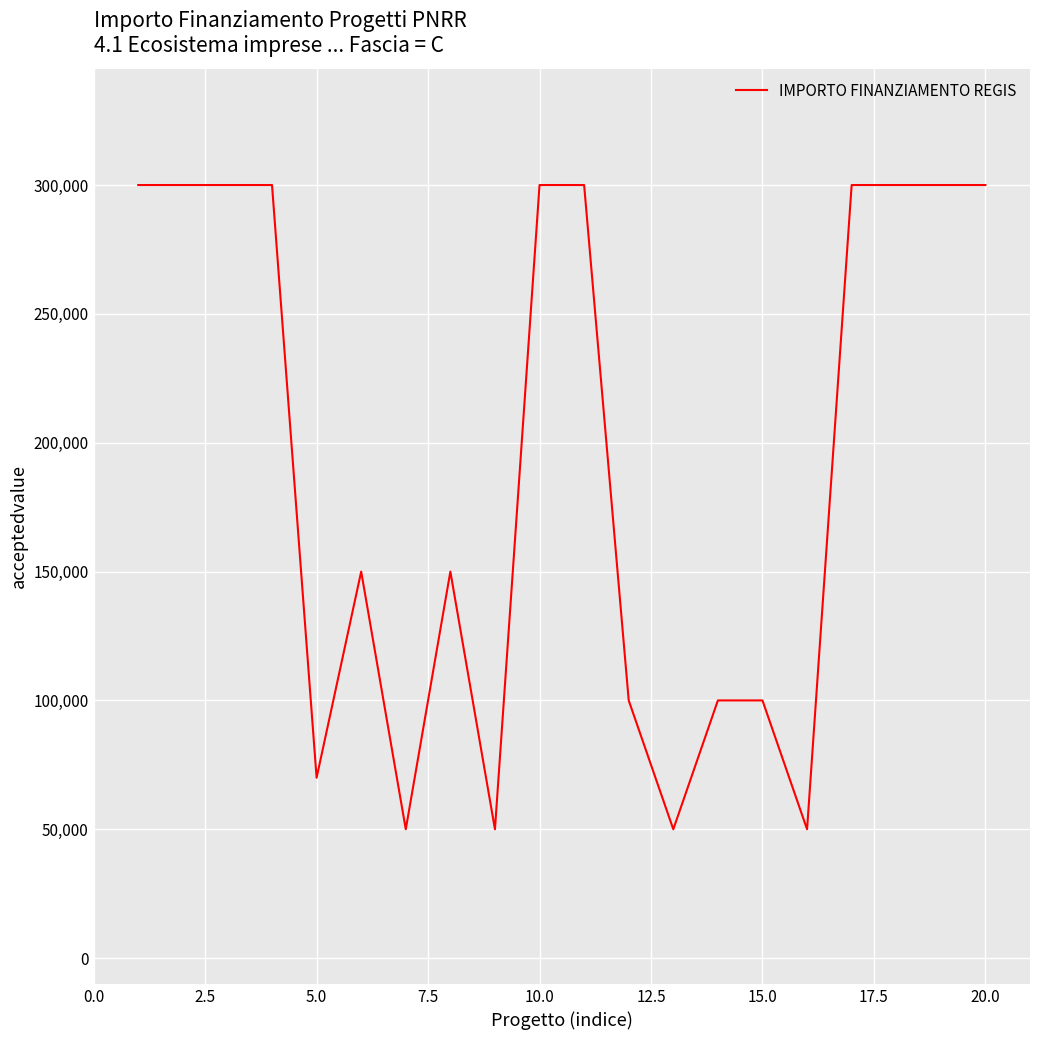

Does the chart display data point markers on the line(s)?

No